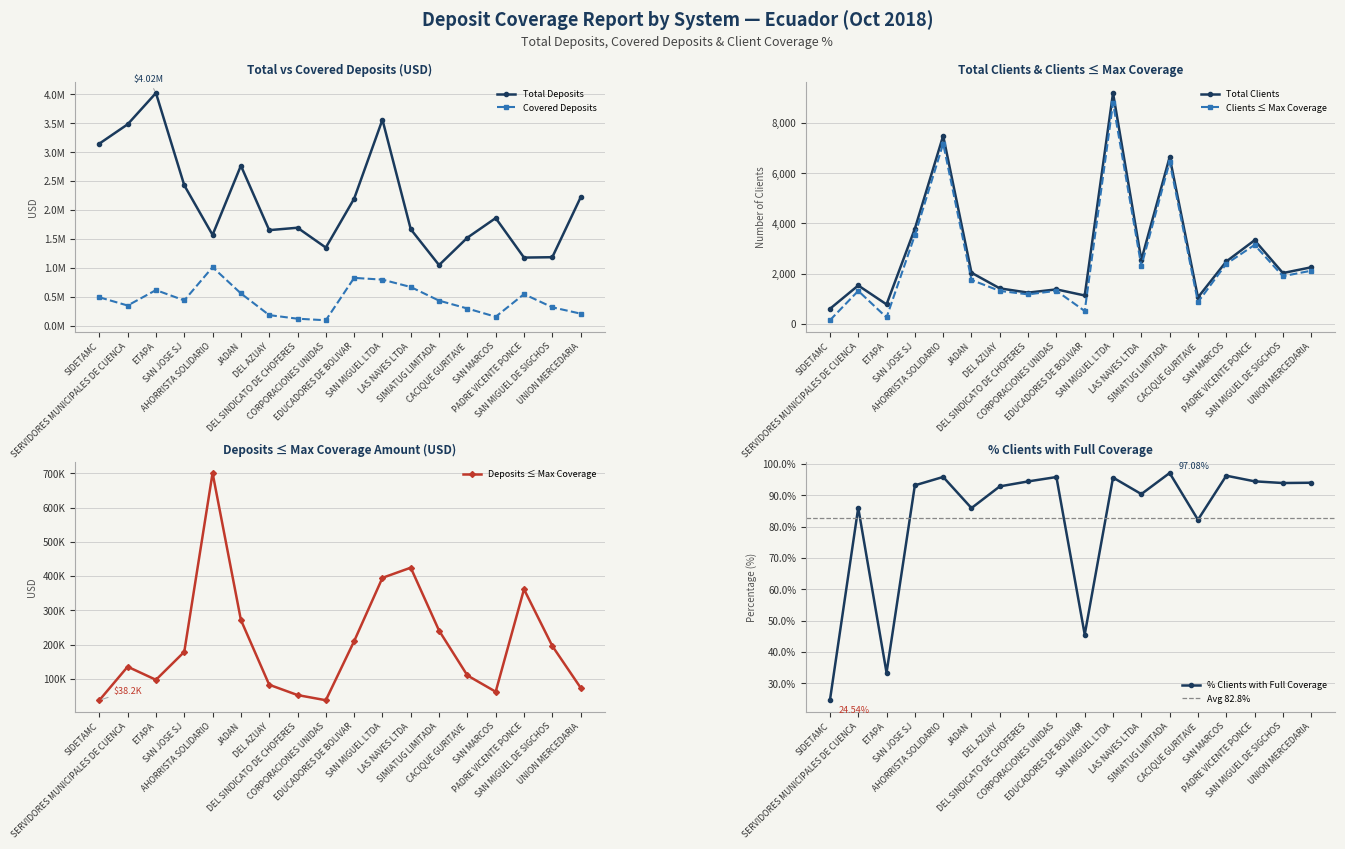

Between LAS NAVES LTDA and JADAN, which is larger?

JADAN